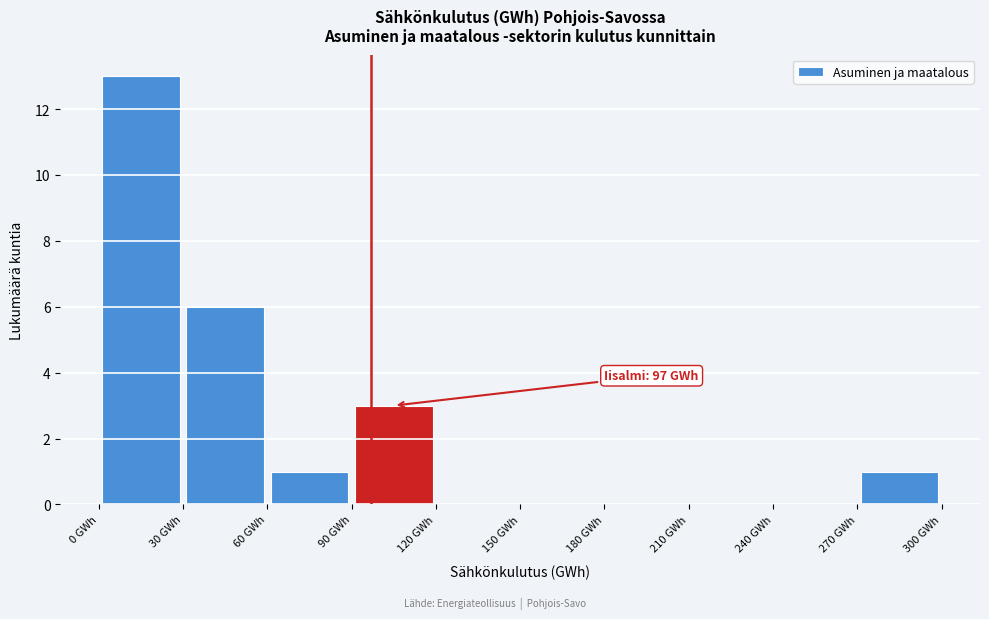

Which range on the x-axis has the tallest bar?

0 to 30